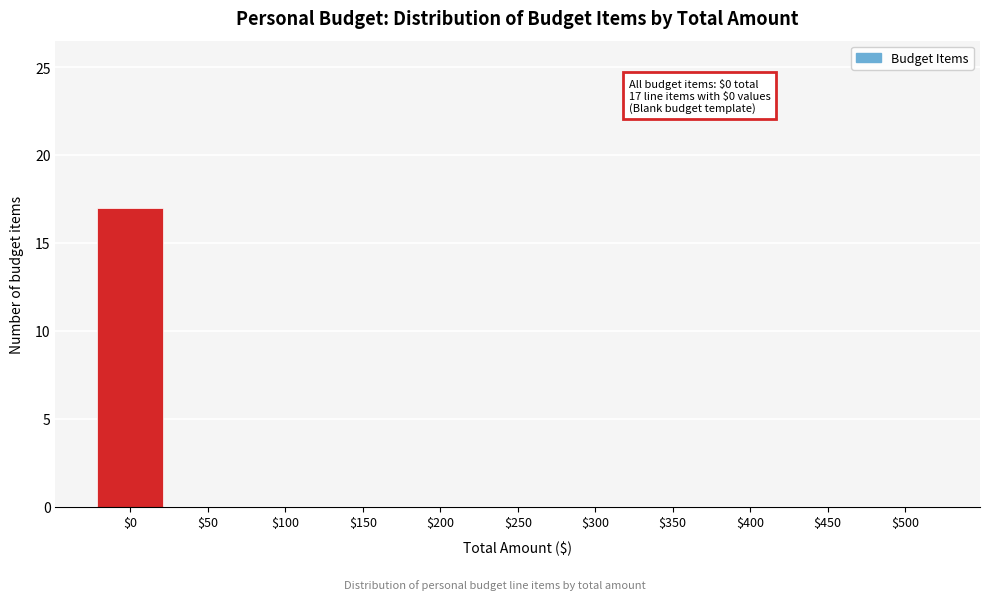

The chart shows a value of -8 at $150. True or false?

False